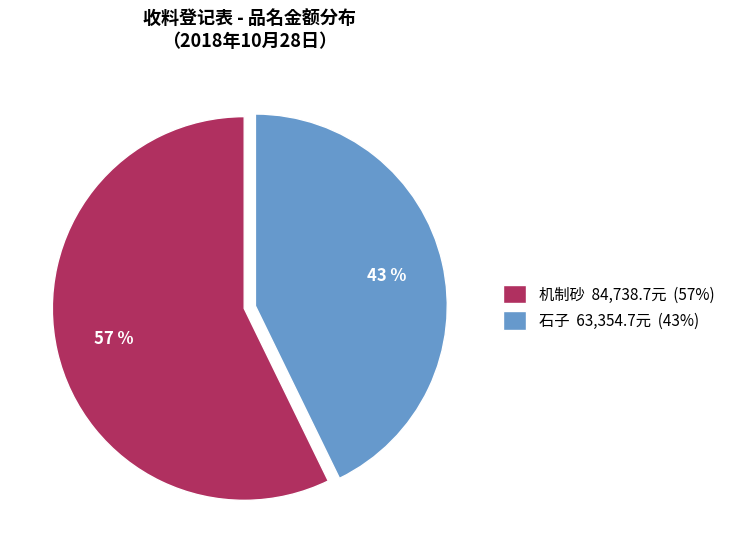

To the nearest percent, what is the average slice percentage?

50%